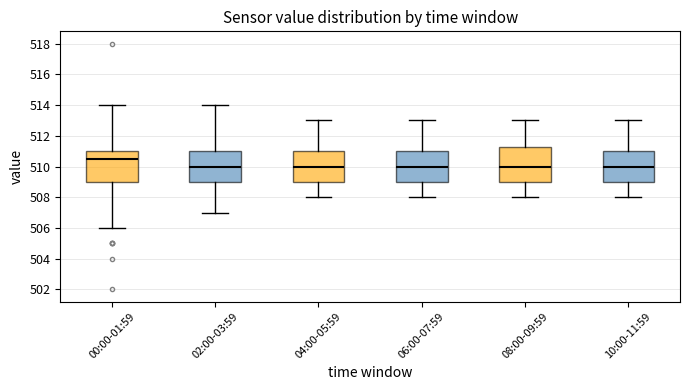

Which box's median line is the highest?

00:00-01:59